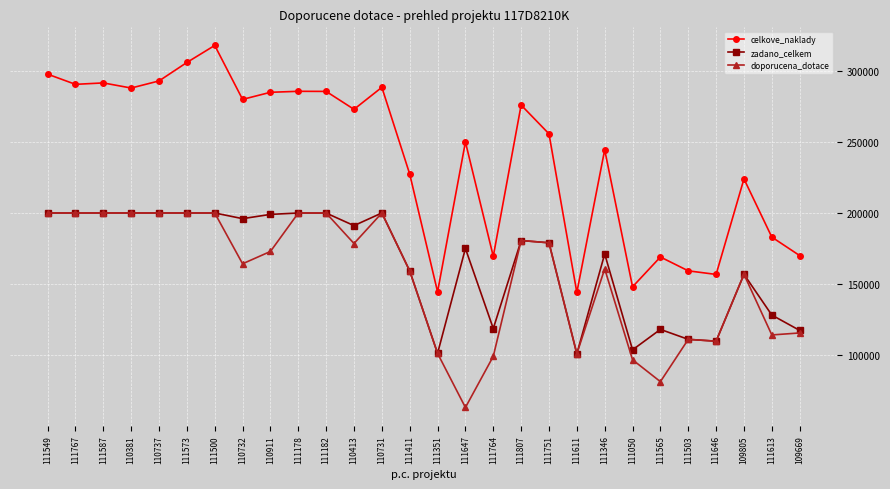

What are all the series names shown in the legend?

celkove_naklady, zadano_celkem, doporucena_dotace